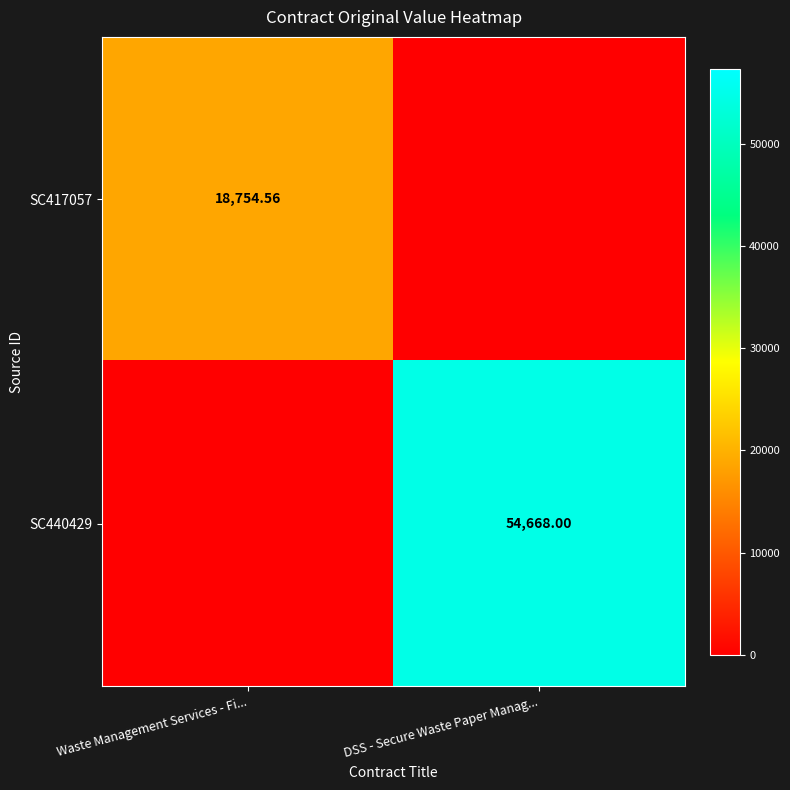

Is the value of SC440429 at DSS - Secure Waste Paper Manag... greater than the value of SC417057 at Waste Management Services - Fi...?

Yes